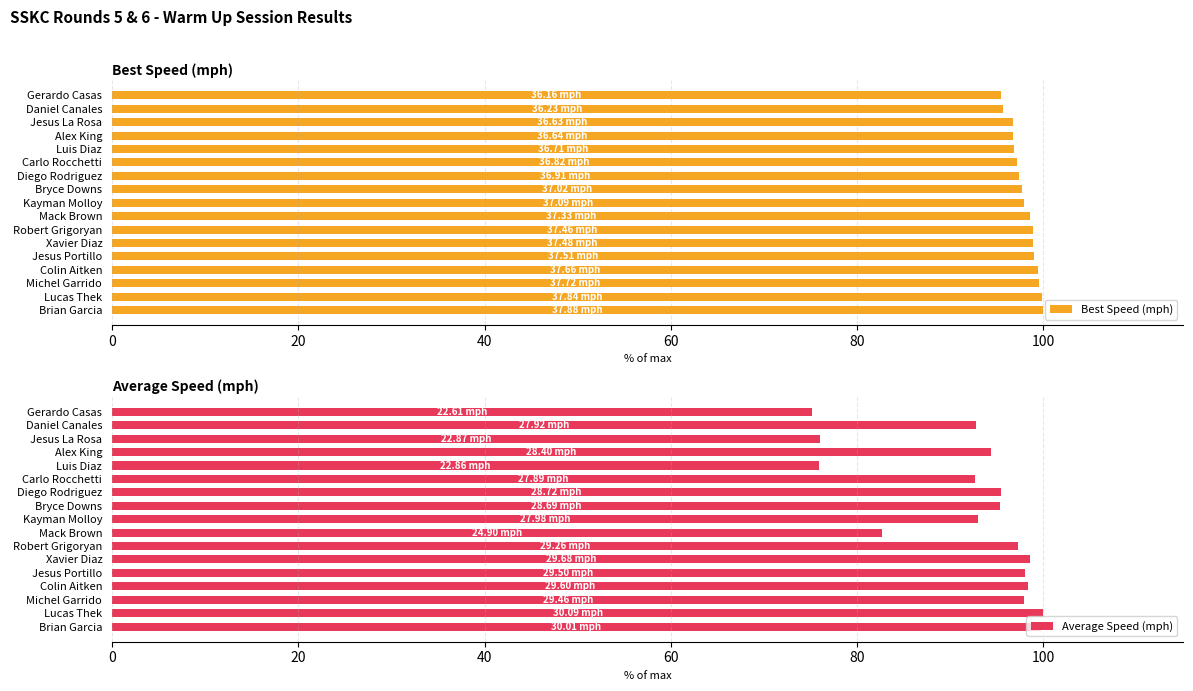

Which series has the largest total across all categories?

Best Speed (mph)